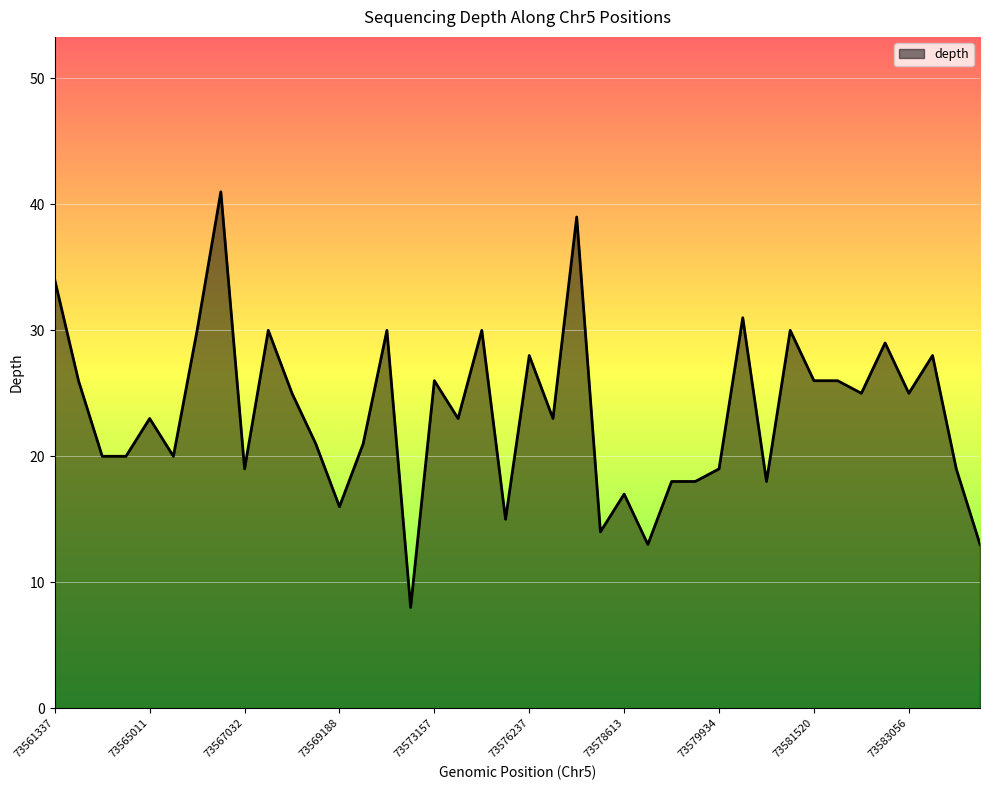

Reading left to right, list all the values displayed in this chart.

34	26	20	20	23	20	30	41	19	30	25	21	16	21	30	8	26	23	30	15	28	23	39	14	17	13	18	18	19	31	18	30	26	26	25	29	25	28	19	13